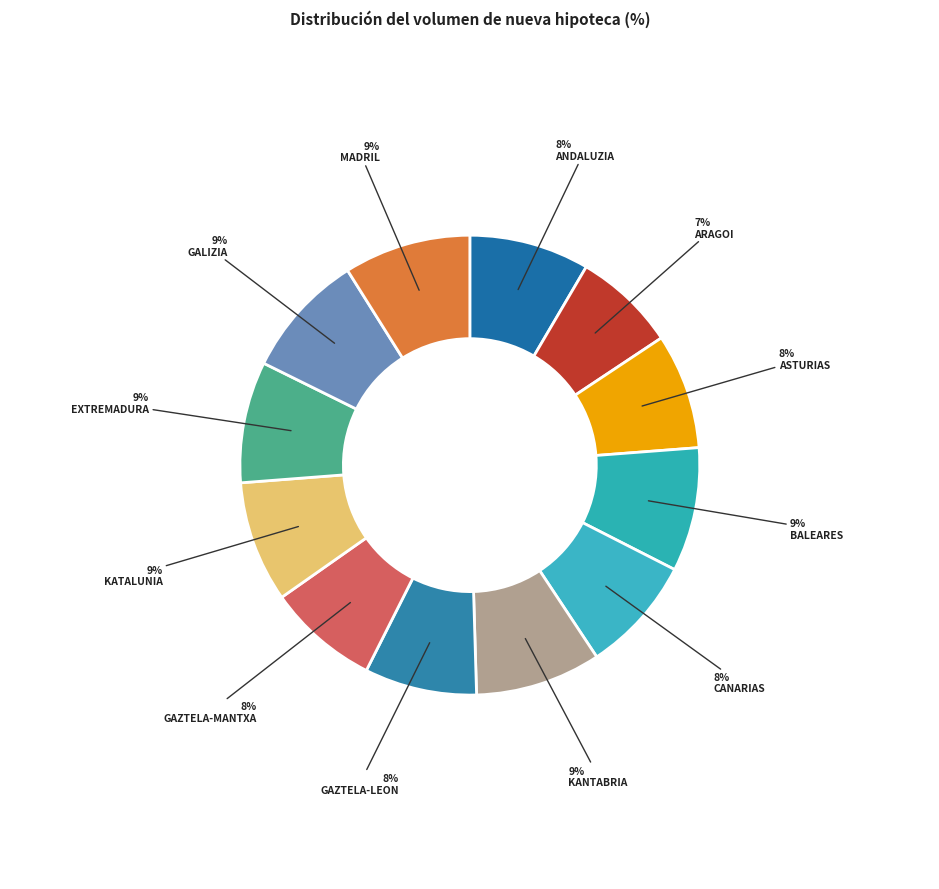

Between ANDALUZIA and GALIZIA, which is larger?

GALIZIA